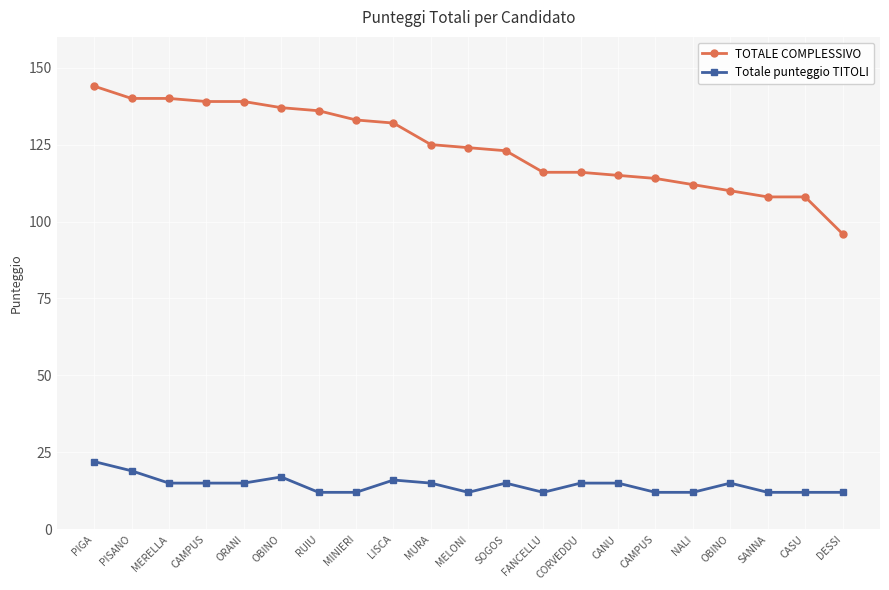

Count the number of data series in this chart.

2